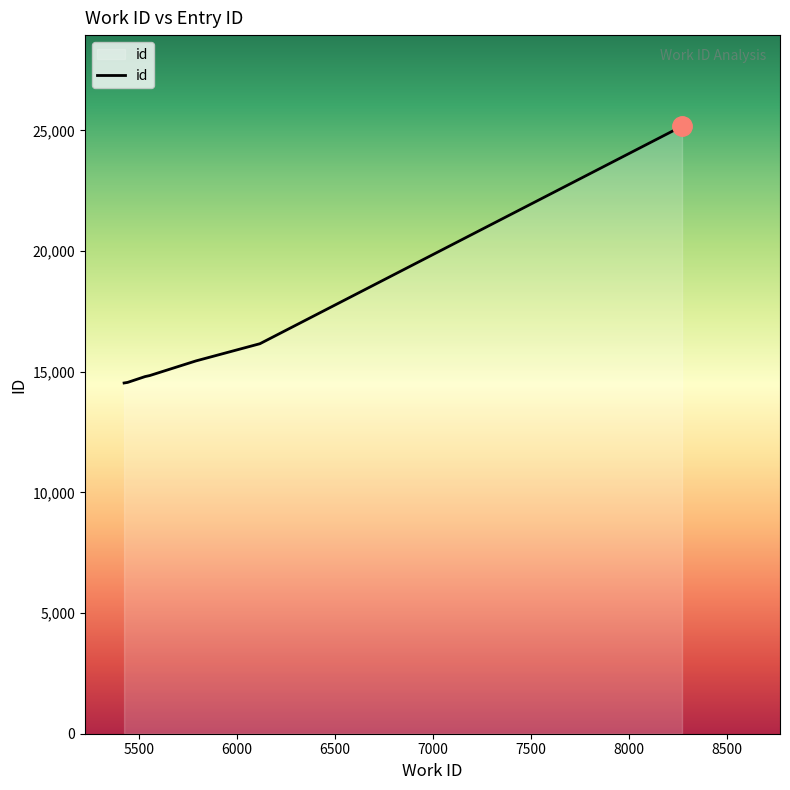

How many lines are shown in the chart?

1